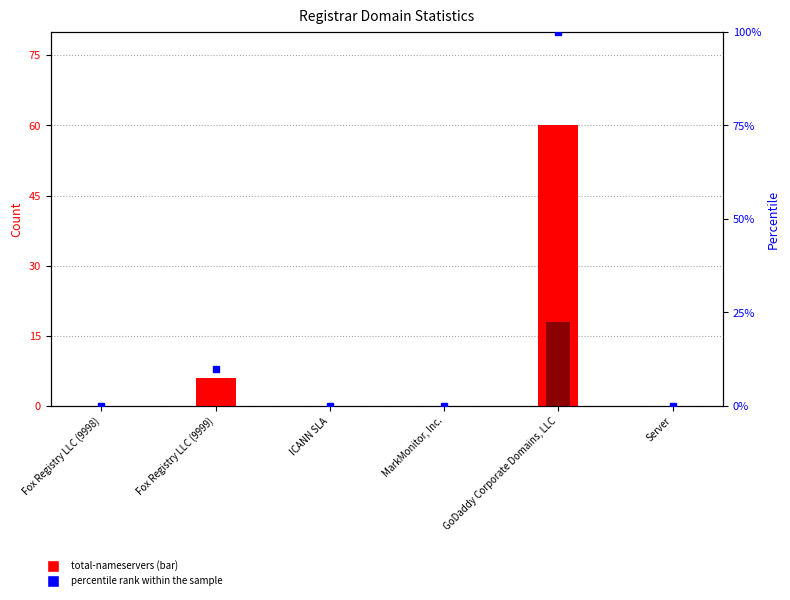

What position from the right is Fox Registry LLC (9998)?

6